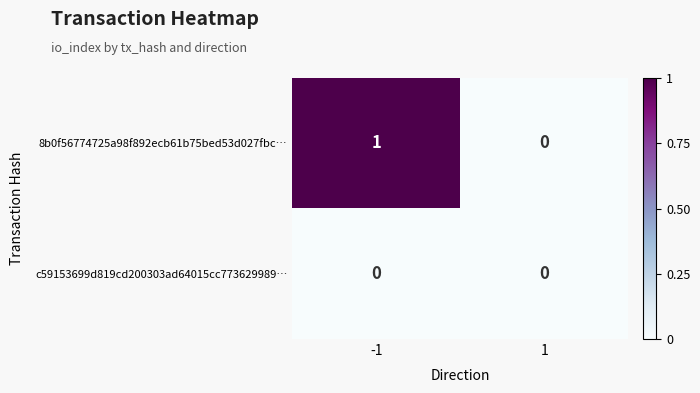

Which series changed the most between -1 and 1?

8b0f56774725a98f892ecb61b75bed53d027fbc…